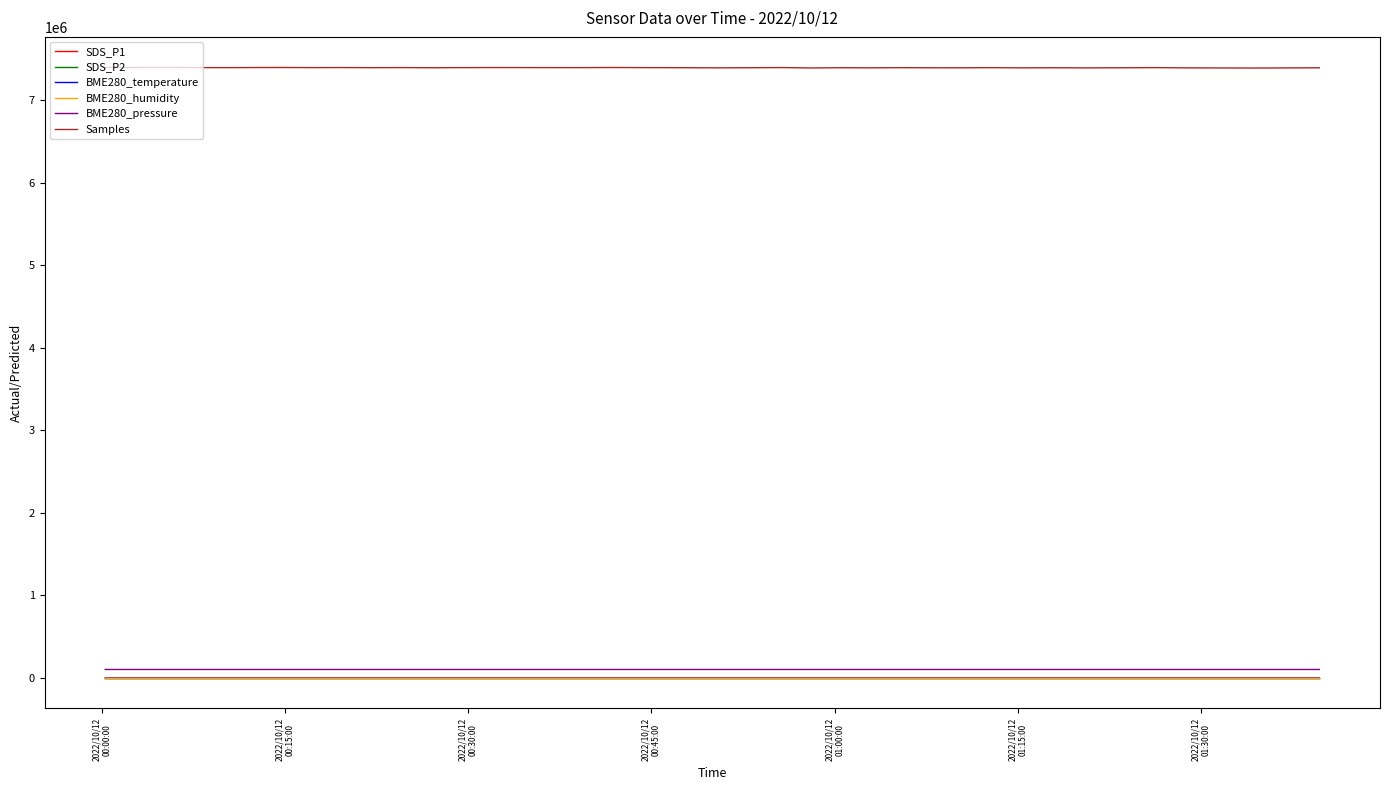

What is the sum of all SDS_P1 values?

532.8